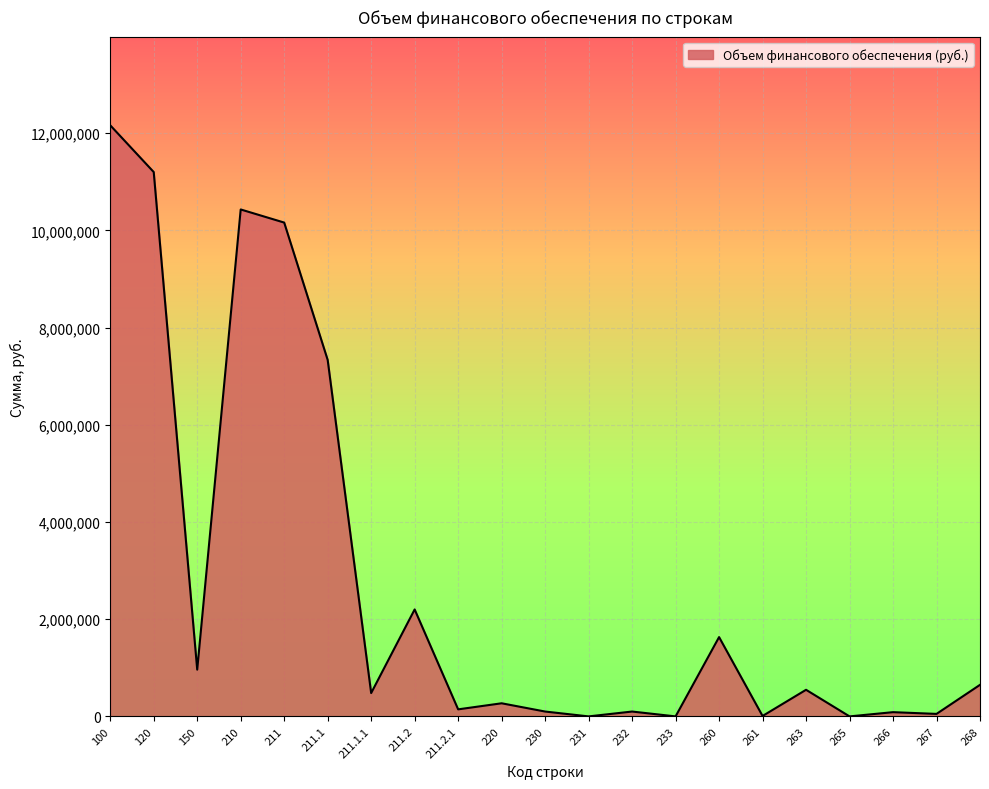

Which has a higher value, 211.1 or 266?

211.1